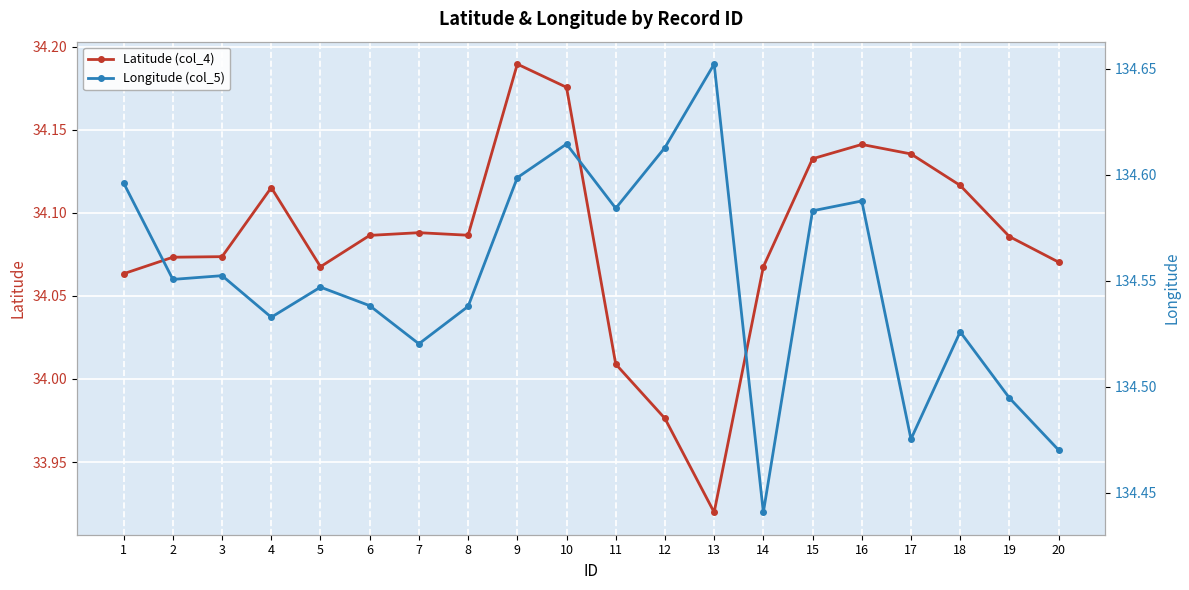

At how many categories does at least one series exceed 126?

20